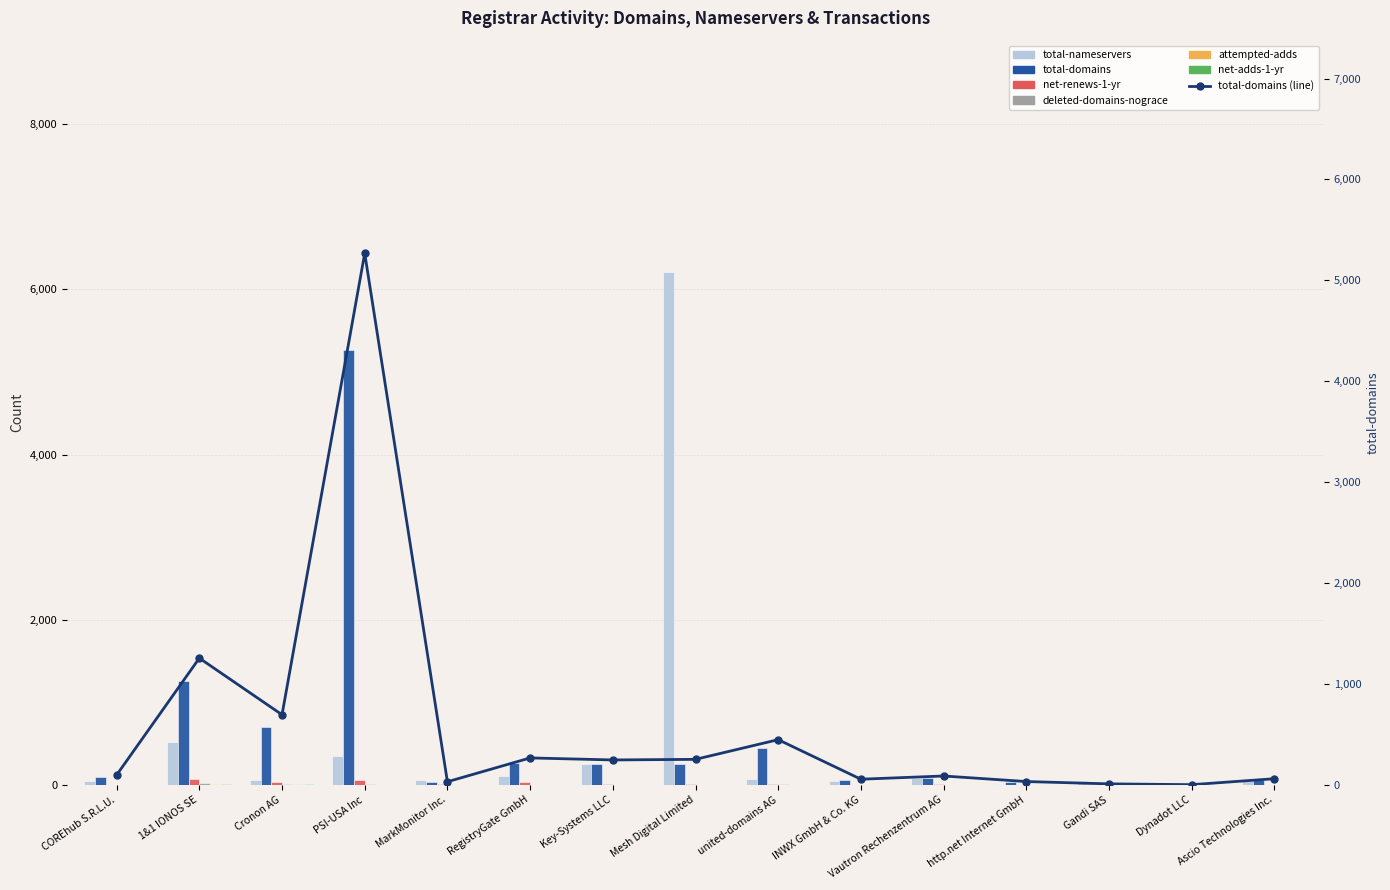

The value of deleted-domains-nograce at Cronon AG is 6. True or false?

True